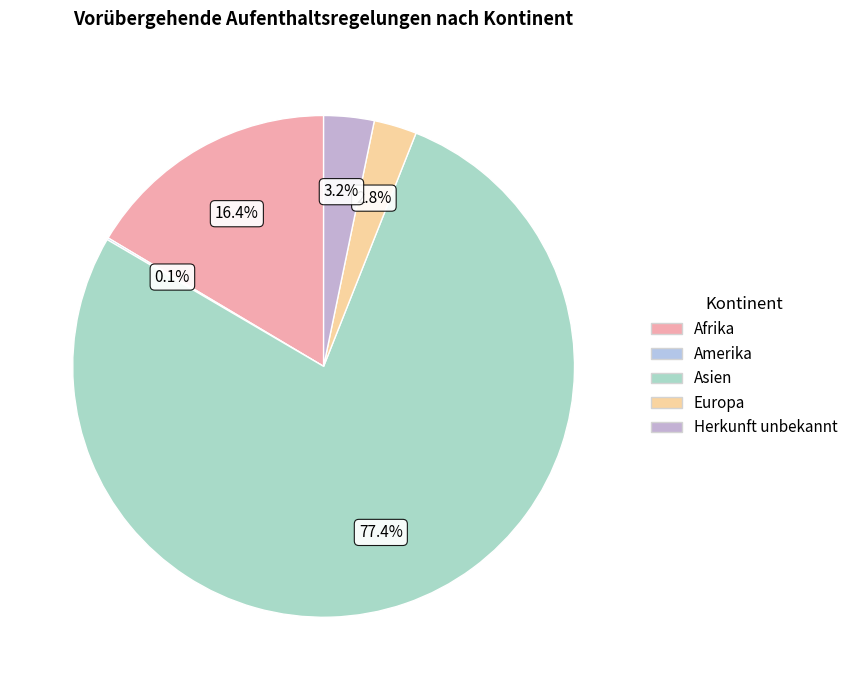

To the nearest percent, what portion does Asien represent?

77%